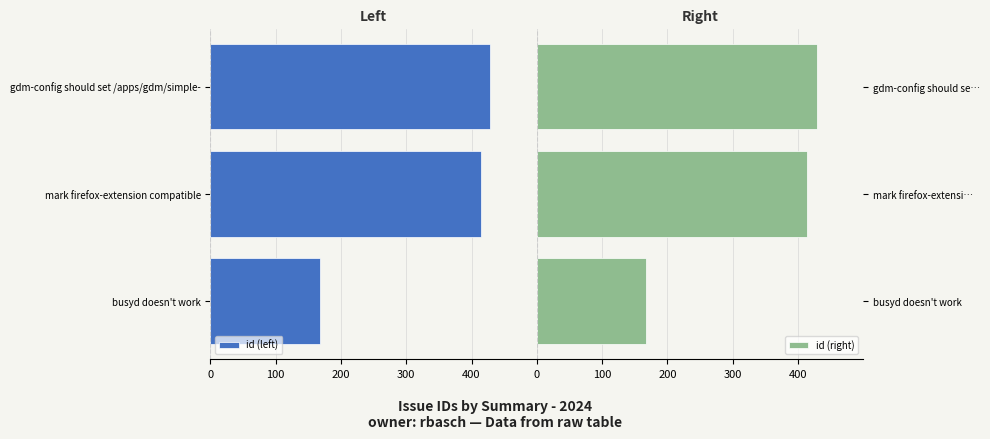

What is the difference between the maximum and minimum values in the id (left) series?

261